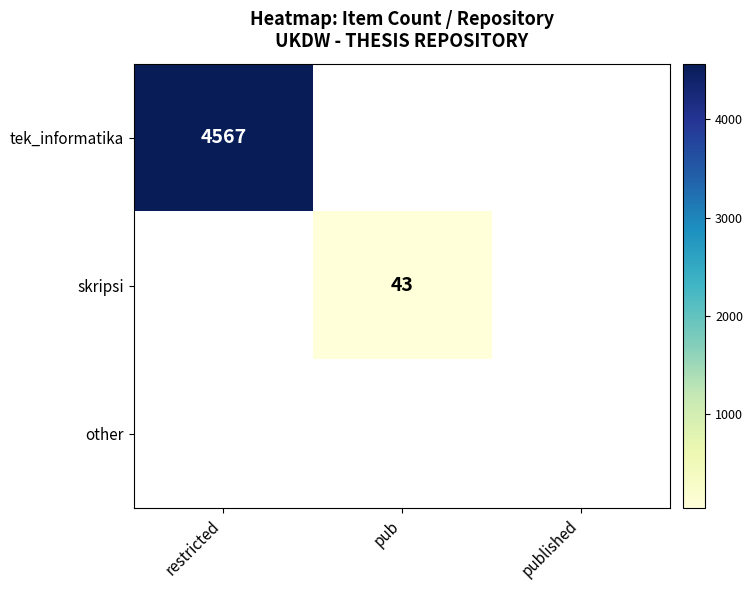

How many data points does each series have?

3